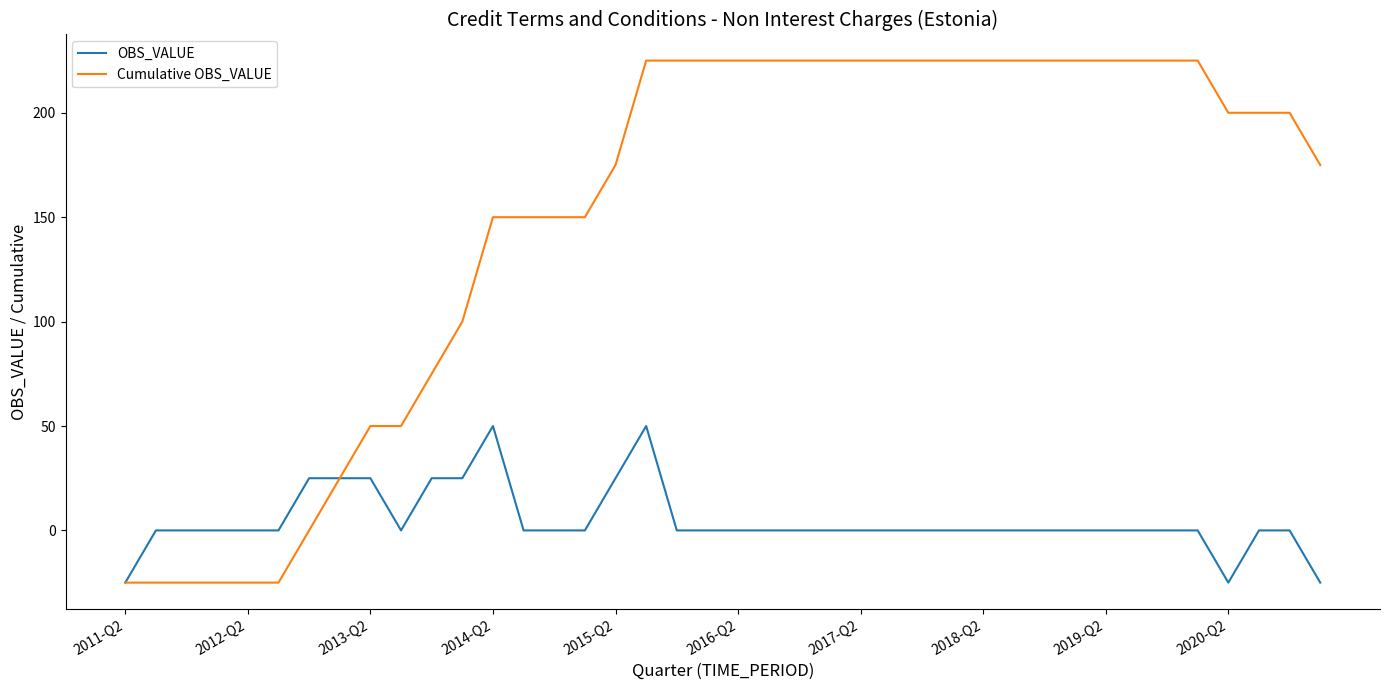

Which series has the largest total across all categories?

Cumulative OBS_VALUE